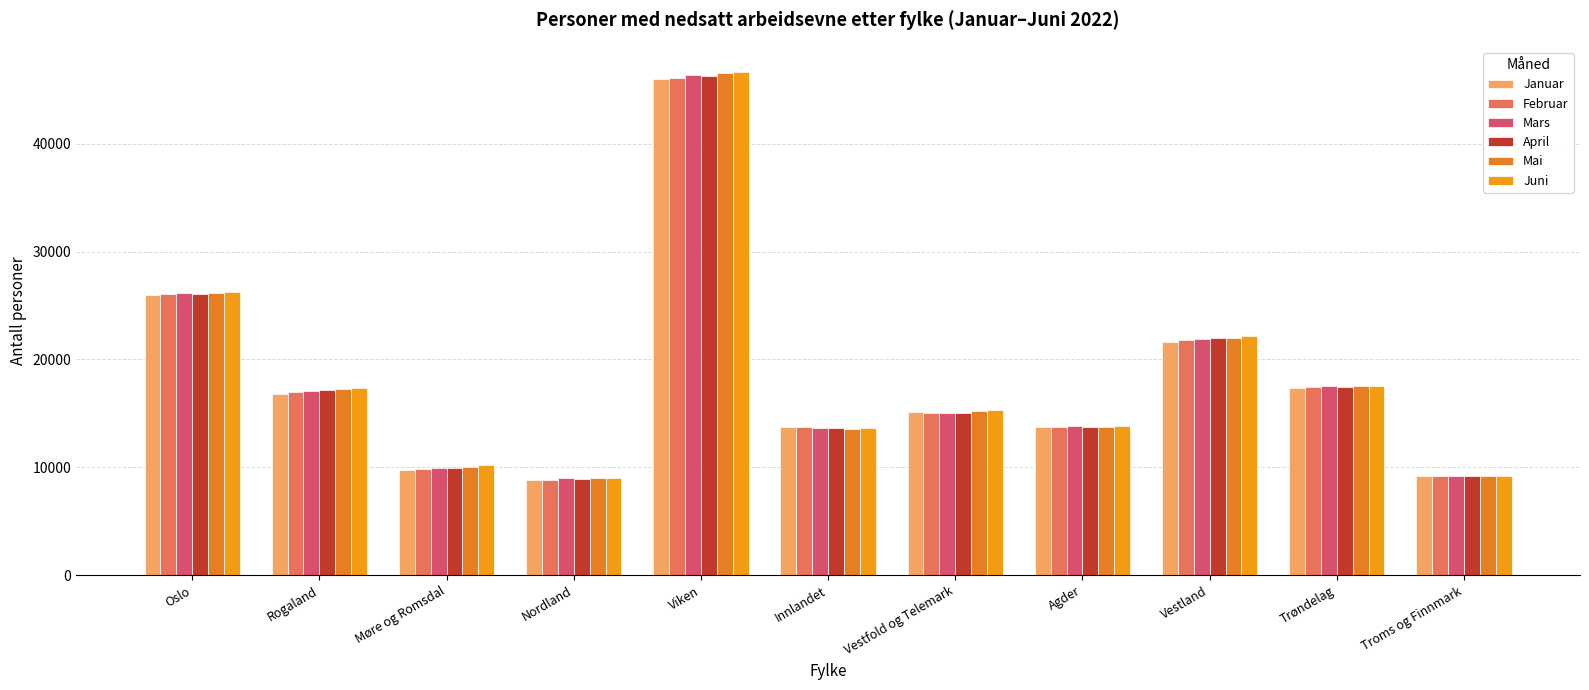

How many series are shown in this chart?

6